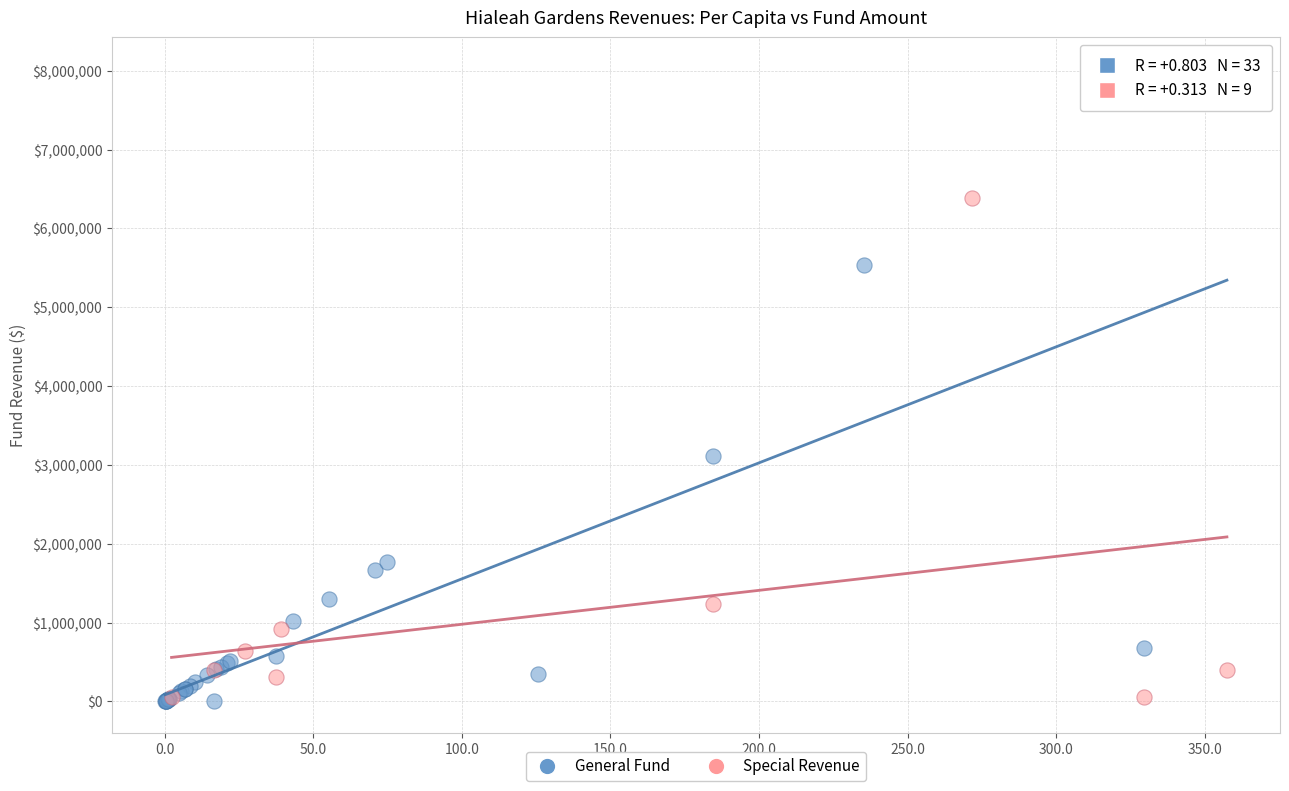

Which series has the largest Y range (max minus min)?

General Fund